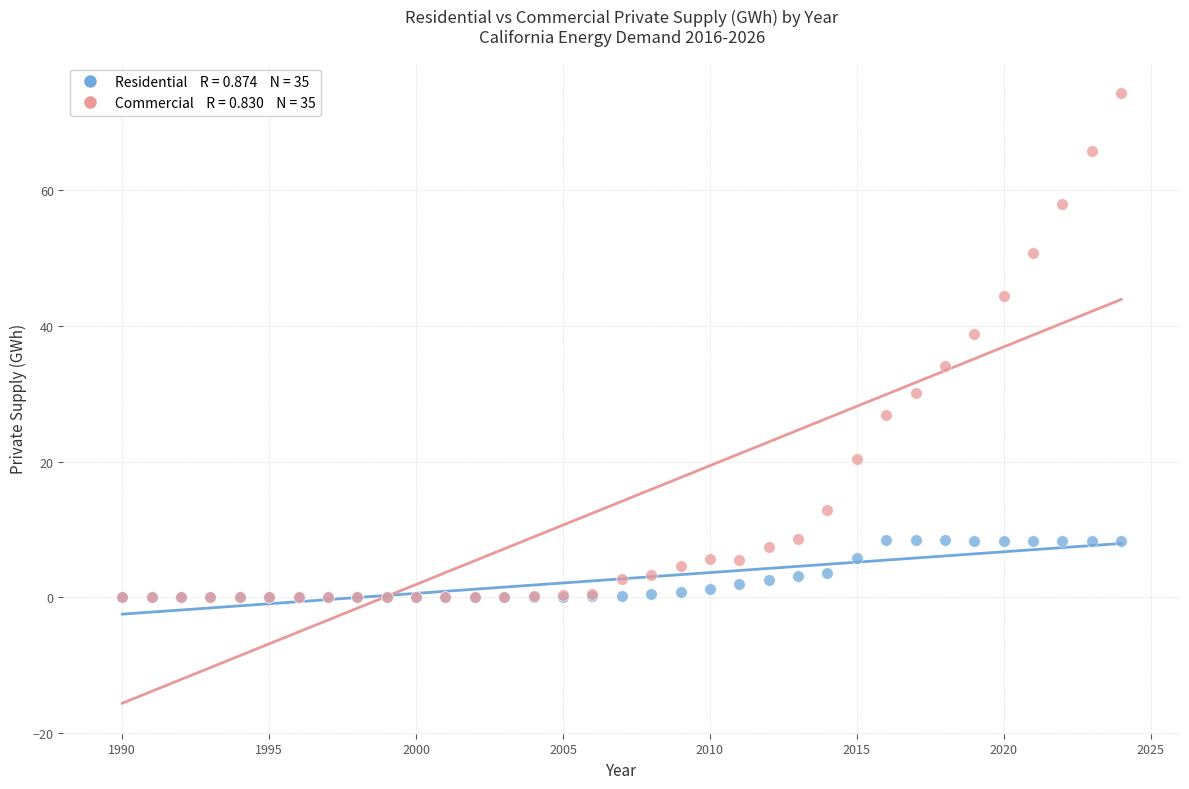

Across all series, what Y value is closest to 37?

38.8